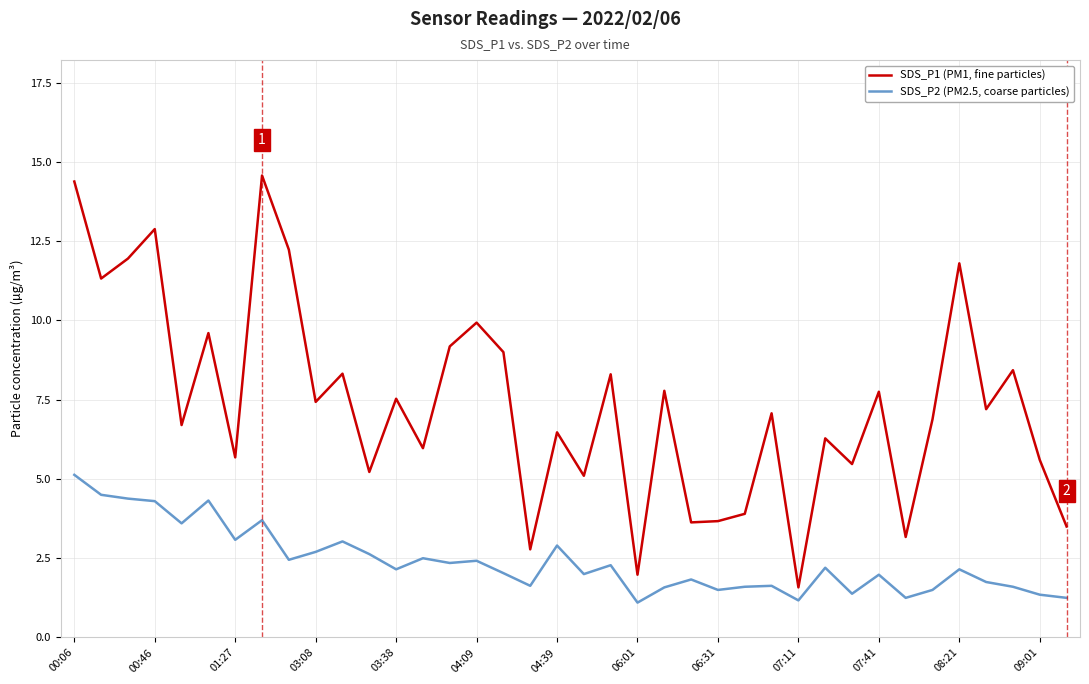

True or false: SDS_P2 (PM2.5, coarse particles) and SDS_P1 (PM1, fine particles) cross at least once.

False